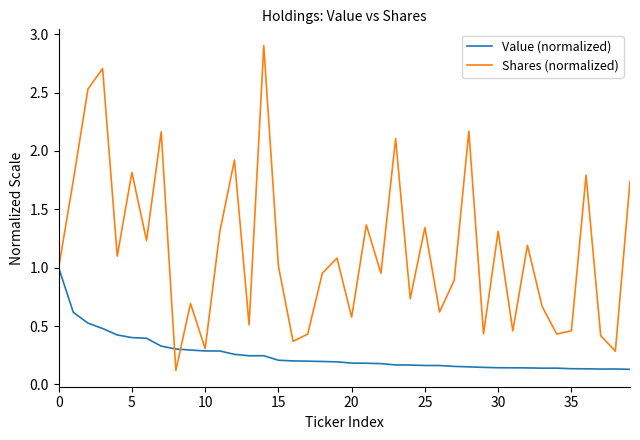

Rank the series by their average value, from highest to lowest.

Shares (normalized), Value (normalized)